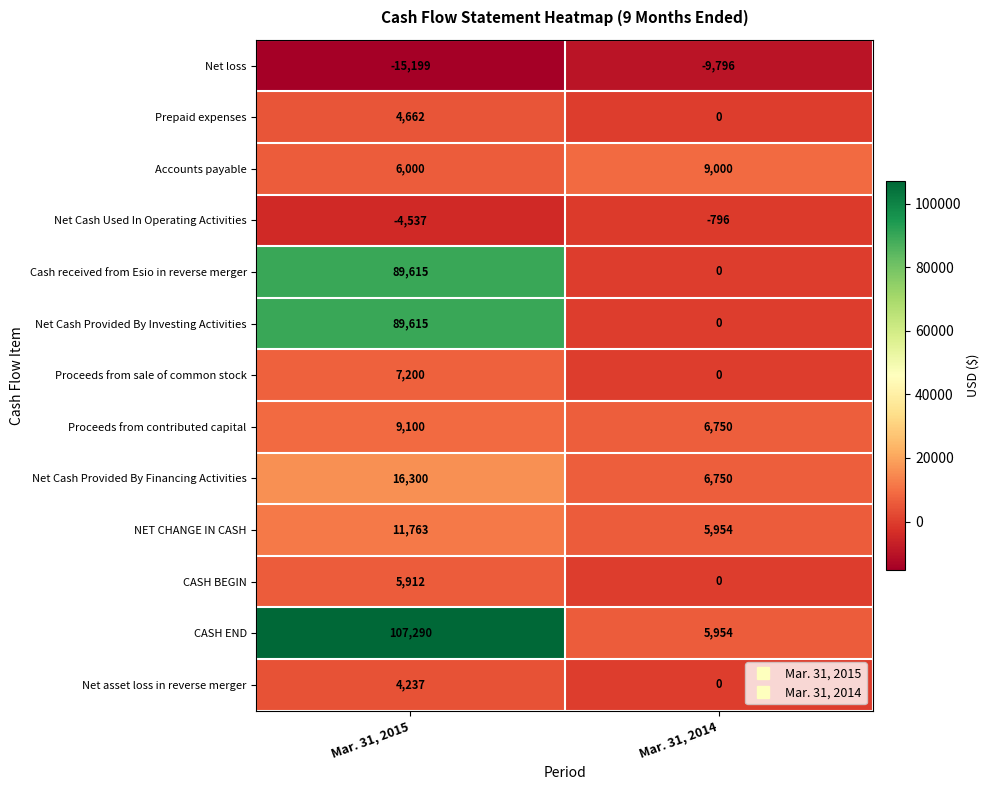

Rank the categories by Proceeds from sale of common stock value from lowest to highest.

Mar. 31, 2014, Mar. 31, 2015